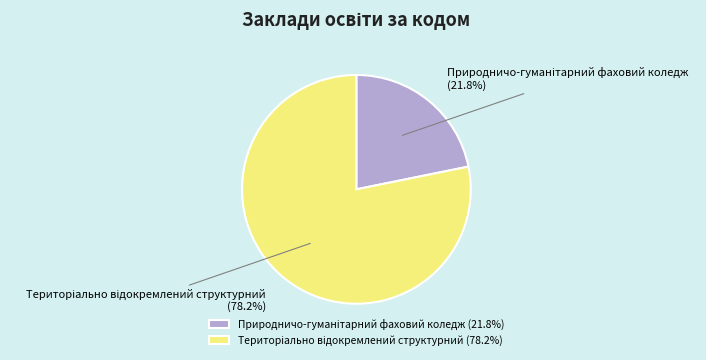

Is there any slice that represents more than half of the pie?

Yes